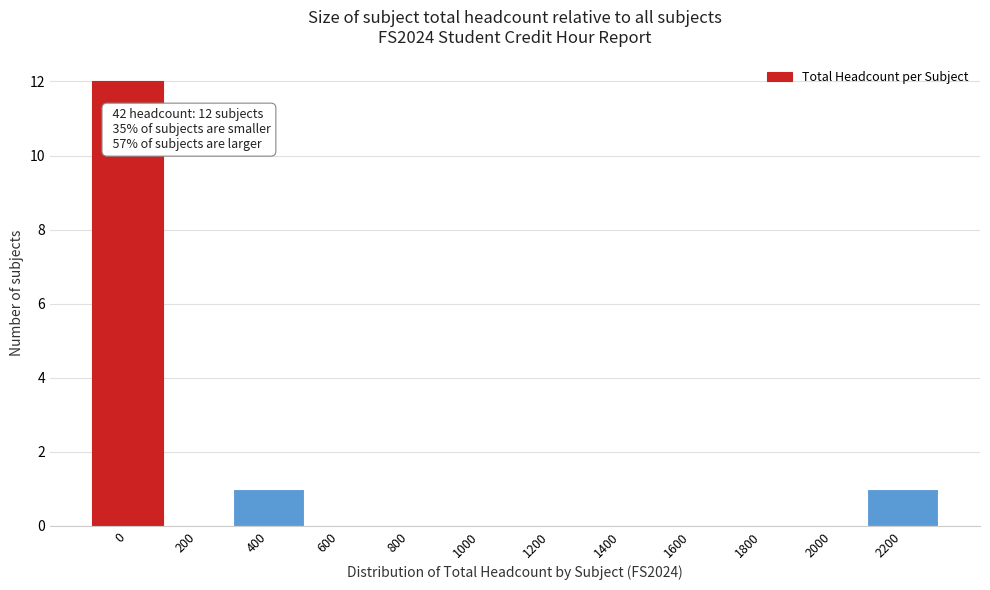

Reading right to left, list all the values displayed in this chart.

2200=1	2000=0	1800=0	1600=0	1400=0	1200=0	1000=0	800=0	600=0	400=1	200=0	0=12